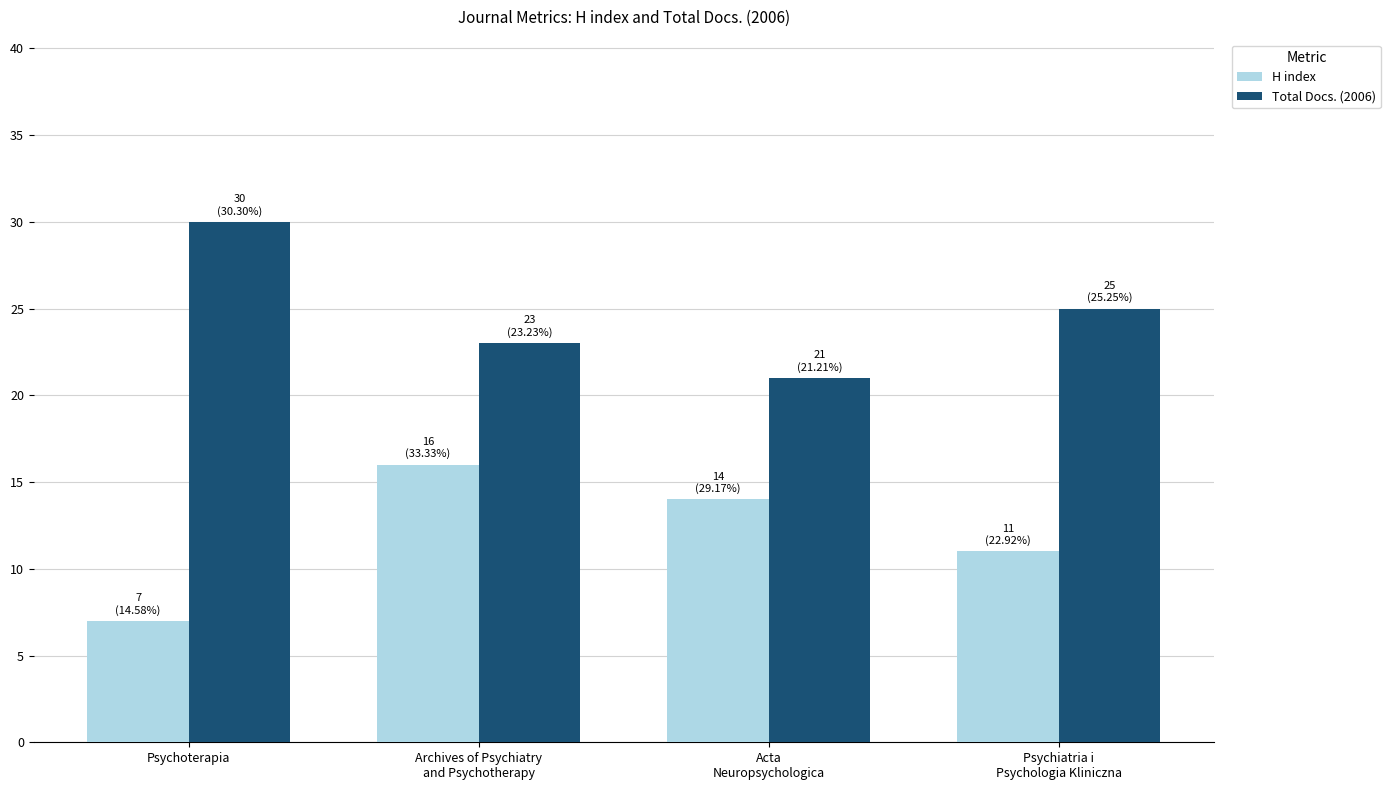

What is the label of the 1st bar from the left?

Psychoterapia